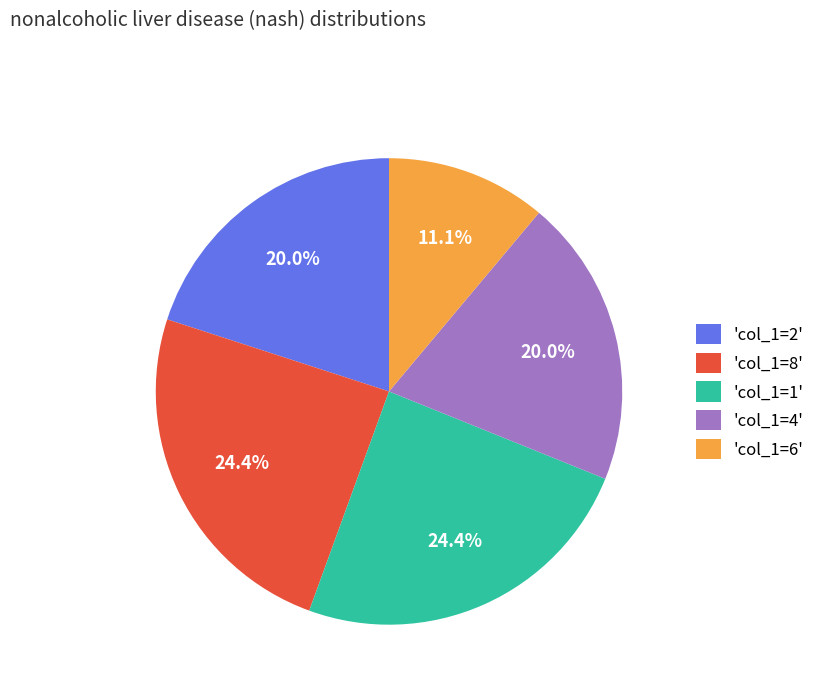

Does 'col_1=1' represent more than half of the total?

No